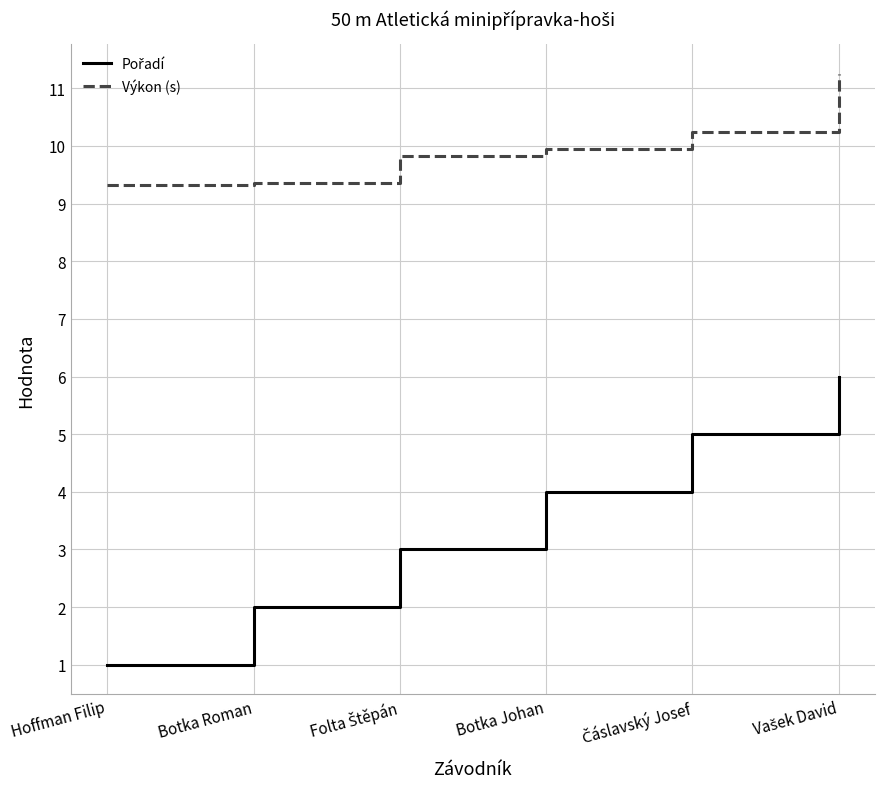

What is the lowest value of the Výkon (s) series?

9.3